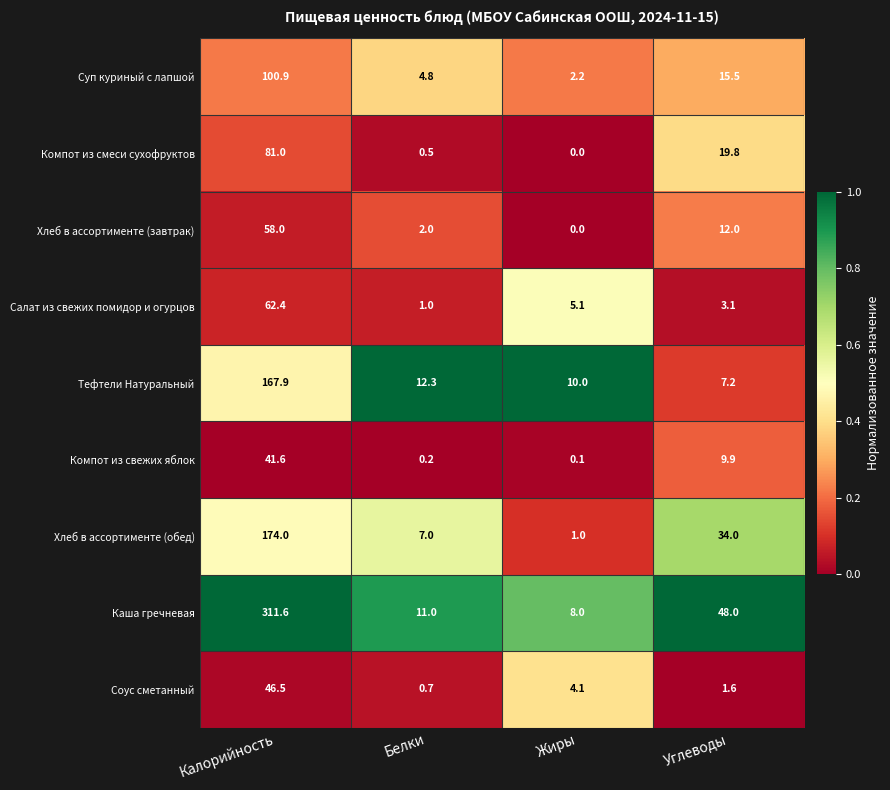

At which category is the sum across all series the highest?

Калорийность